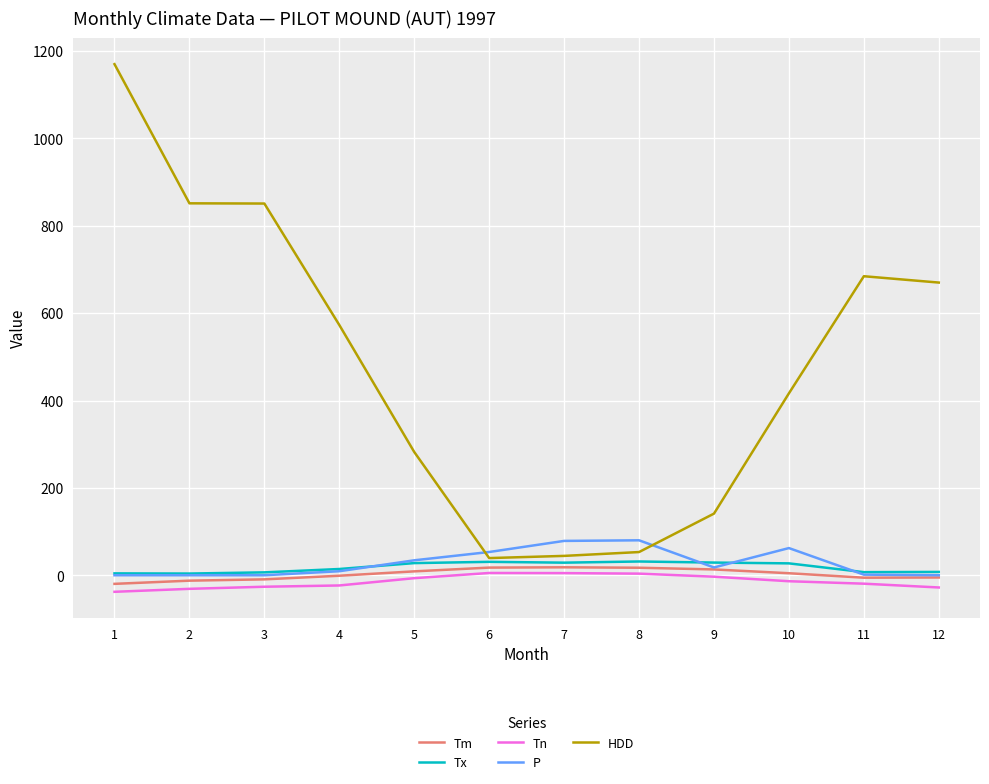

What is the average value of the Tn series?

-14.7